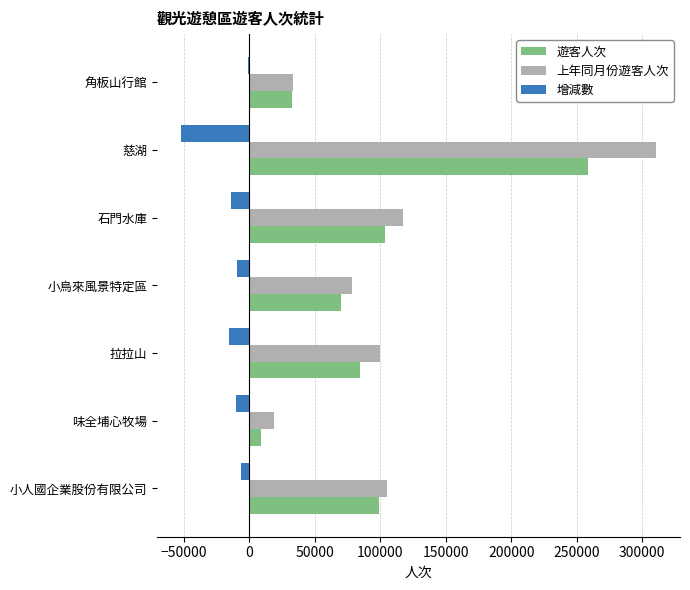

At which category is the sum across all series the highest?

慈湖